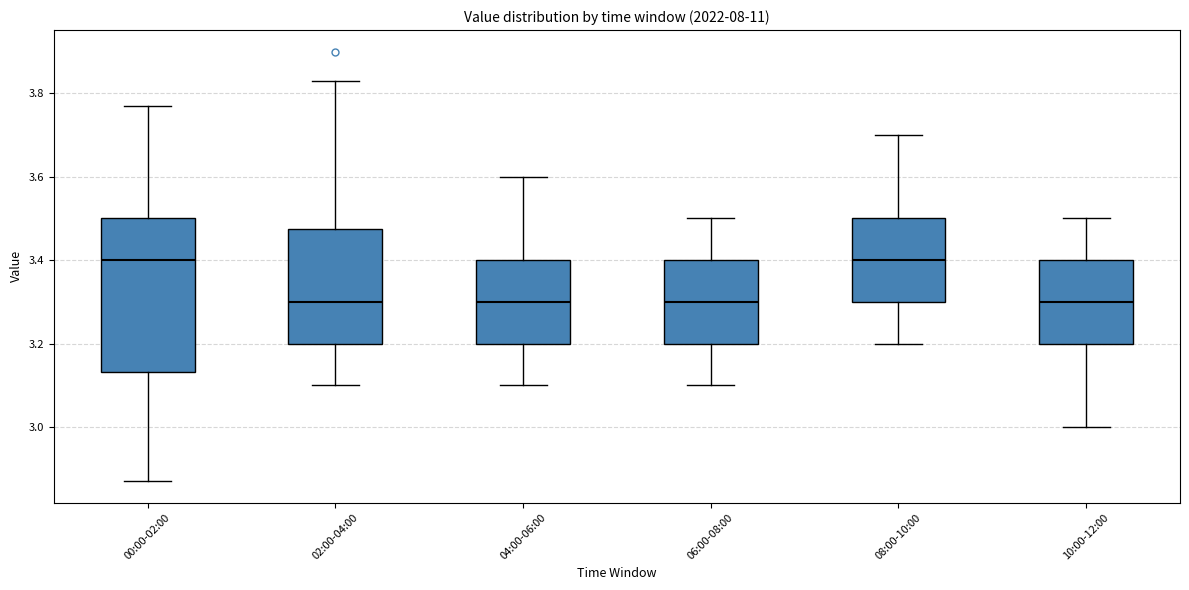

Reading left to right, transcribe this box plot: for each box, give where its median line is, the range the box spans, and where its two whiskers end, as read against the y-axis. The values are not printed on the chart, so give them approximately, as read against the axis.

00:00-02:00: median 3.40, box 3.14 to 3.50, whiskers 2.88 to 3.78
02:00-04:00: median 3.30, box 3.20 to 3.48, whiskers 3.10 to 3.84
04:00-06:00: median 3.30, box 3.20 to 3.40, whiskers 3.10 to 3.60
06:00-08:00: median 3.30, box 3.20 to 3.40, whiskers 3.10 to 3.50
08:00-10:00: median 3.40, box 3.30 to 3.50, whiskers 3.20 to 3.70
10:00-12:00: median 3.30, box 3.20 to 3.40, whiskers 3.00 to 3.50